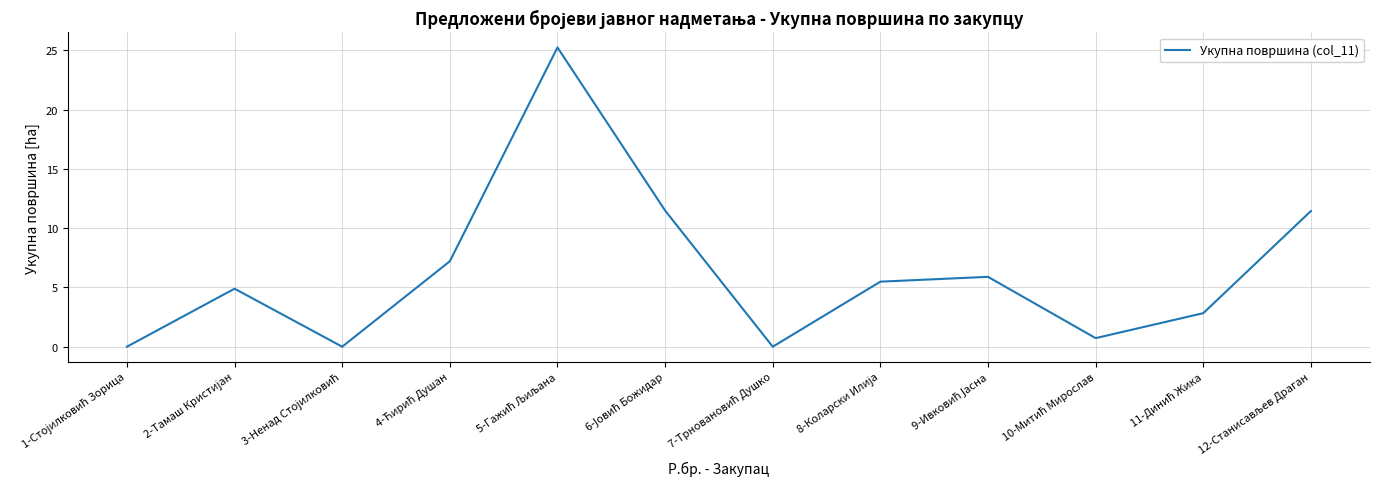

What is the difference between the maximum and second lowest values?

25.3